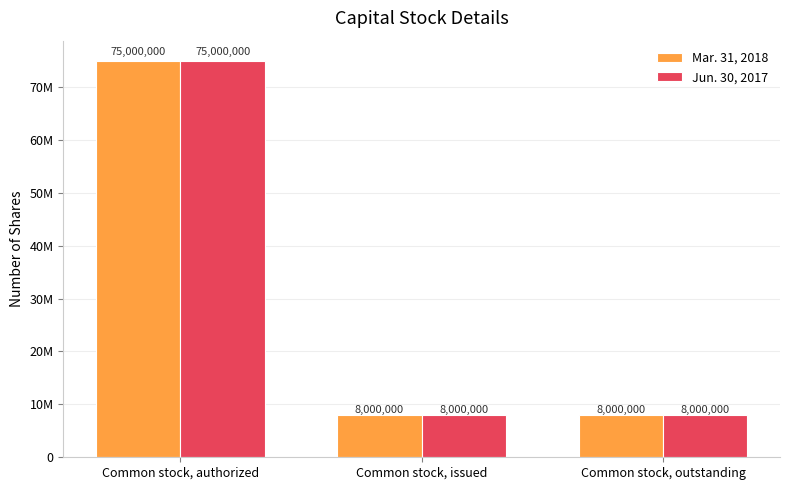

At which category does the chart reach its minimum across all series?

Common stock, issued